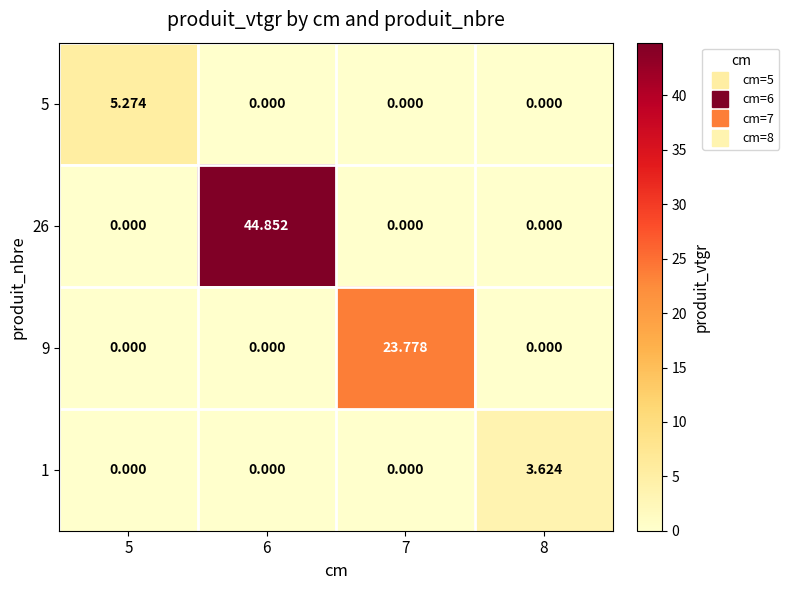

Rank the series by their maximum value, from highest to lowest.

26, 9, 5, 1